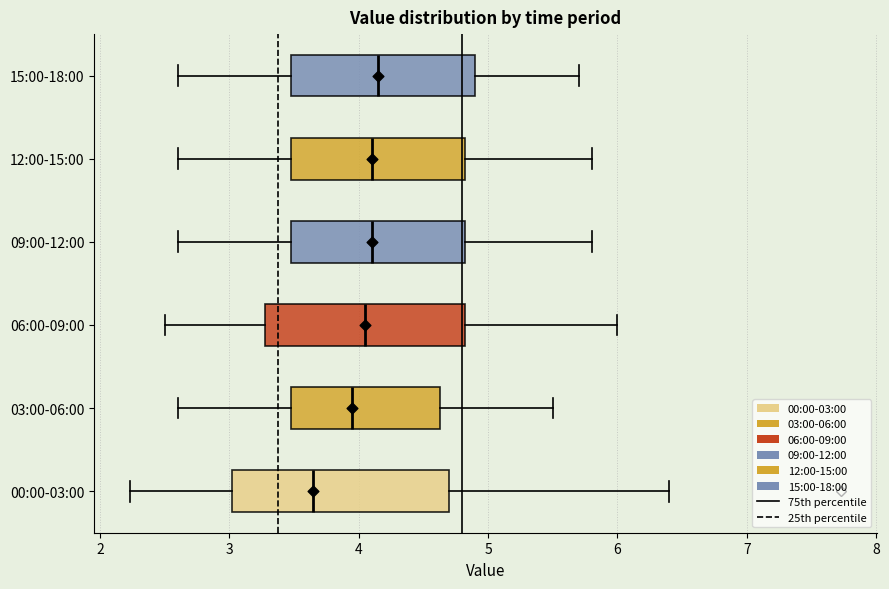

Comparing the boxes themselves (not the whiskers), which one is the widest?

00:00-03:00